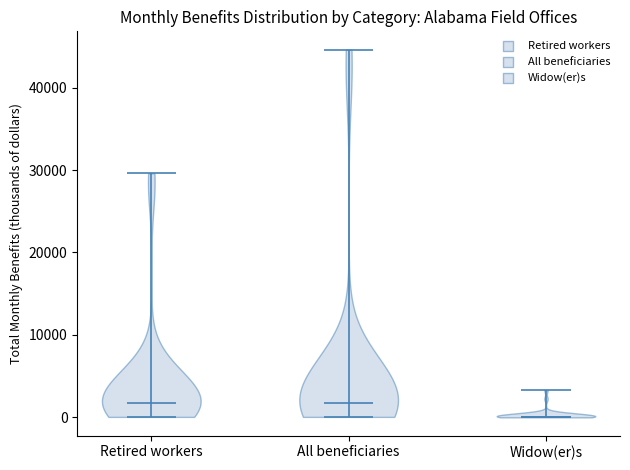

Reading left to right, read every violin against the y-axis: where its median line is, and the lowest and highest points it reaches. The values are not printed on the chart, so give them approximately, as read against the axis.

Retired workers: median line 2000, lowest point 0, highest point 30000
All beneficiaries: median line 2000, lowest point 0, highest point 45000
Widow(er)s: median line 0, lowest point 0, highest point 3000